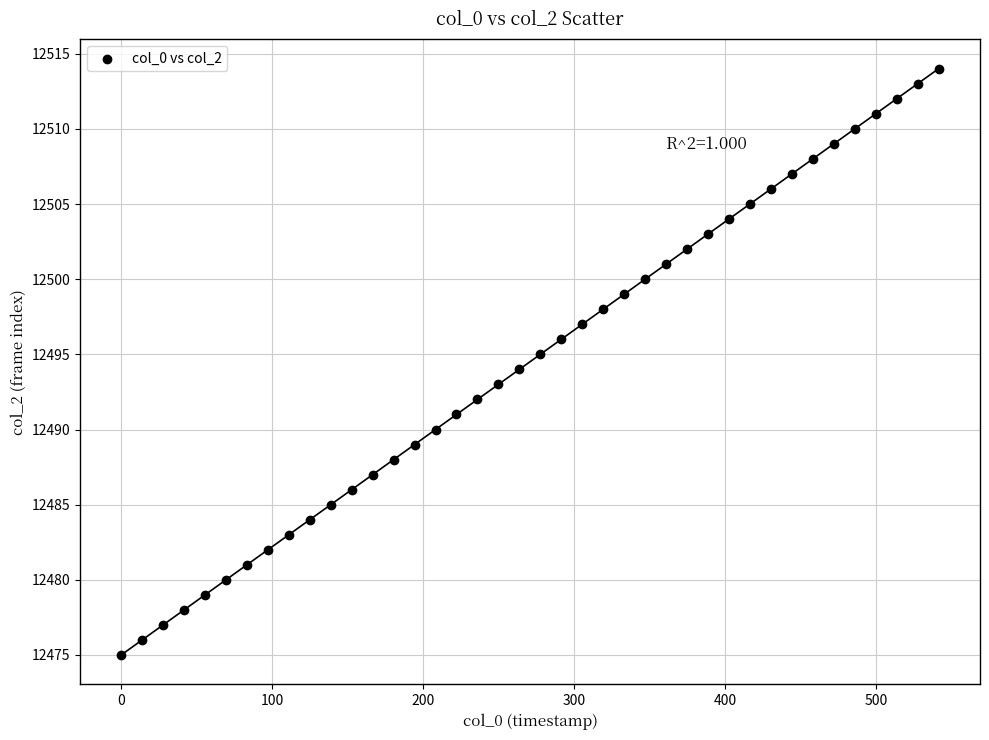

What is the range of Y values (max minus min)?

39